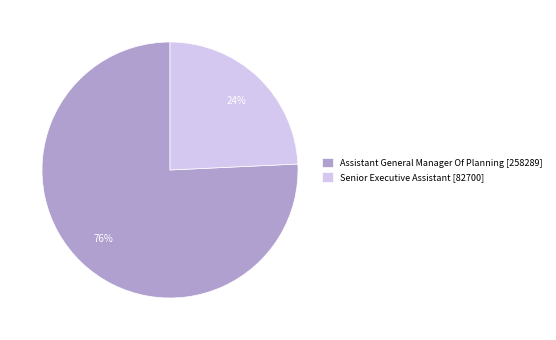

The Senior Executive Assistant [82700] slice represents 24% of the pie. True or false?

True